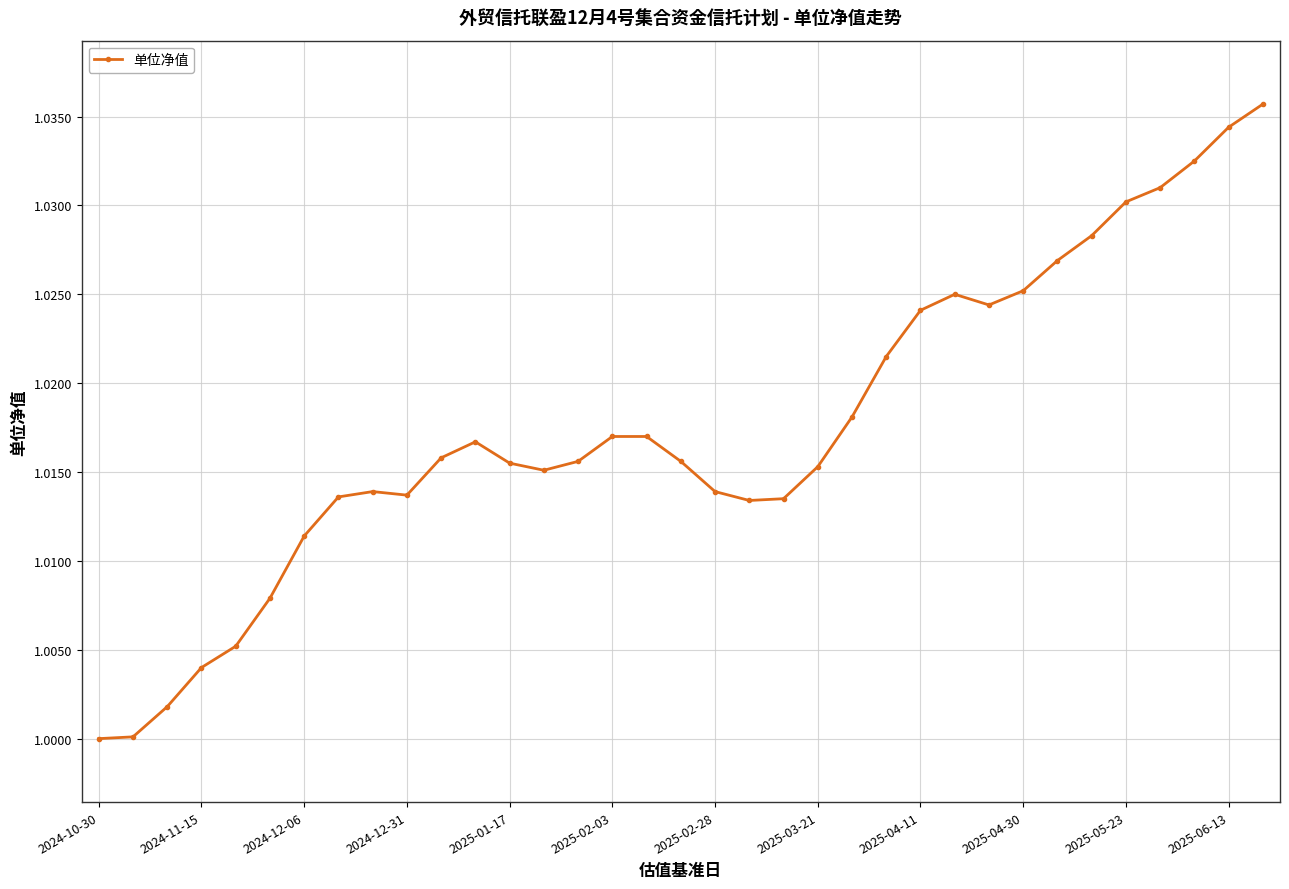

True or false: the data has more than 2 interior local peaks.

True